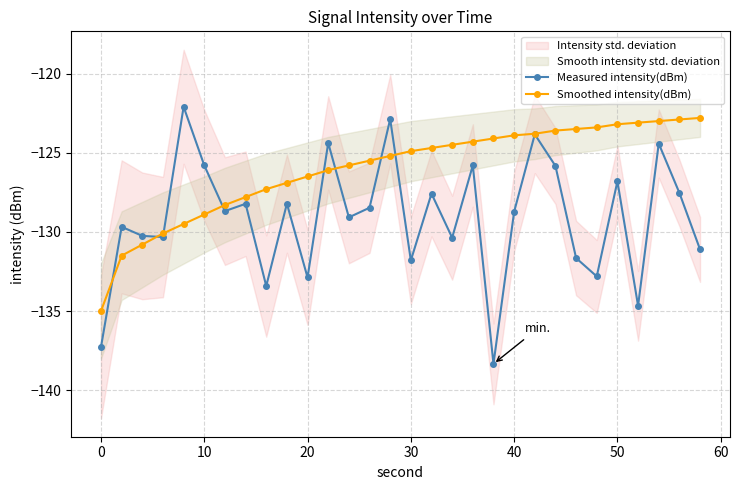

True or false: Measured intensity(dBm) has more than 1 interior local peaks.

True